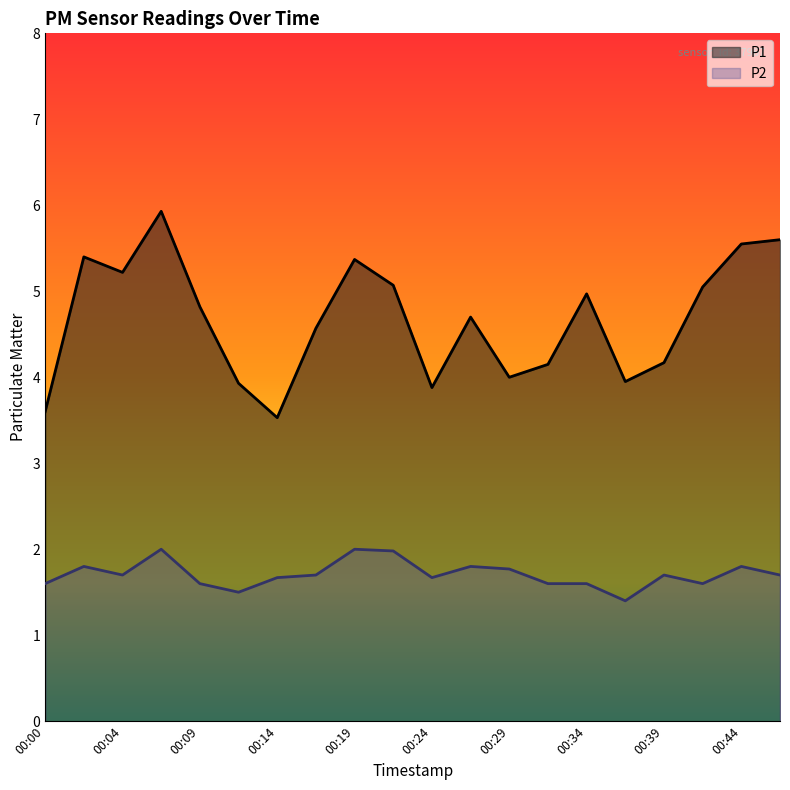

Rank the series by their average value, from lowest to highest.

P2, P1